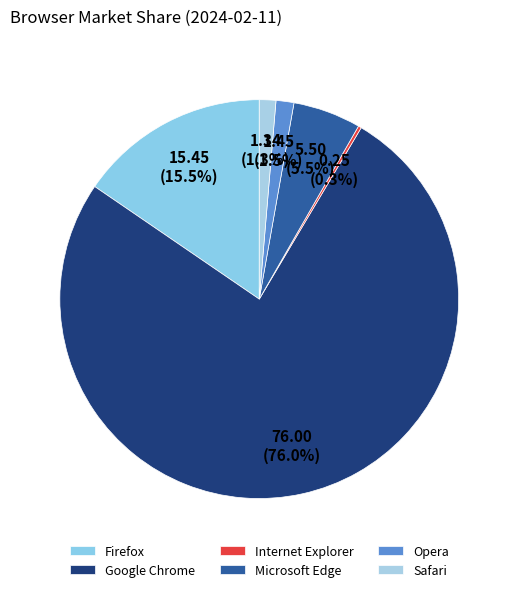

How many slices are in this pie chart?

6